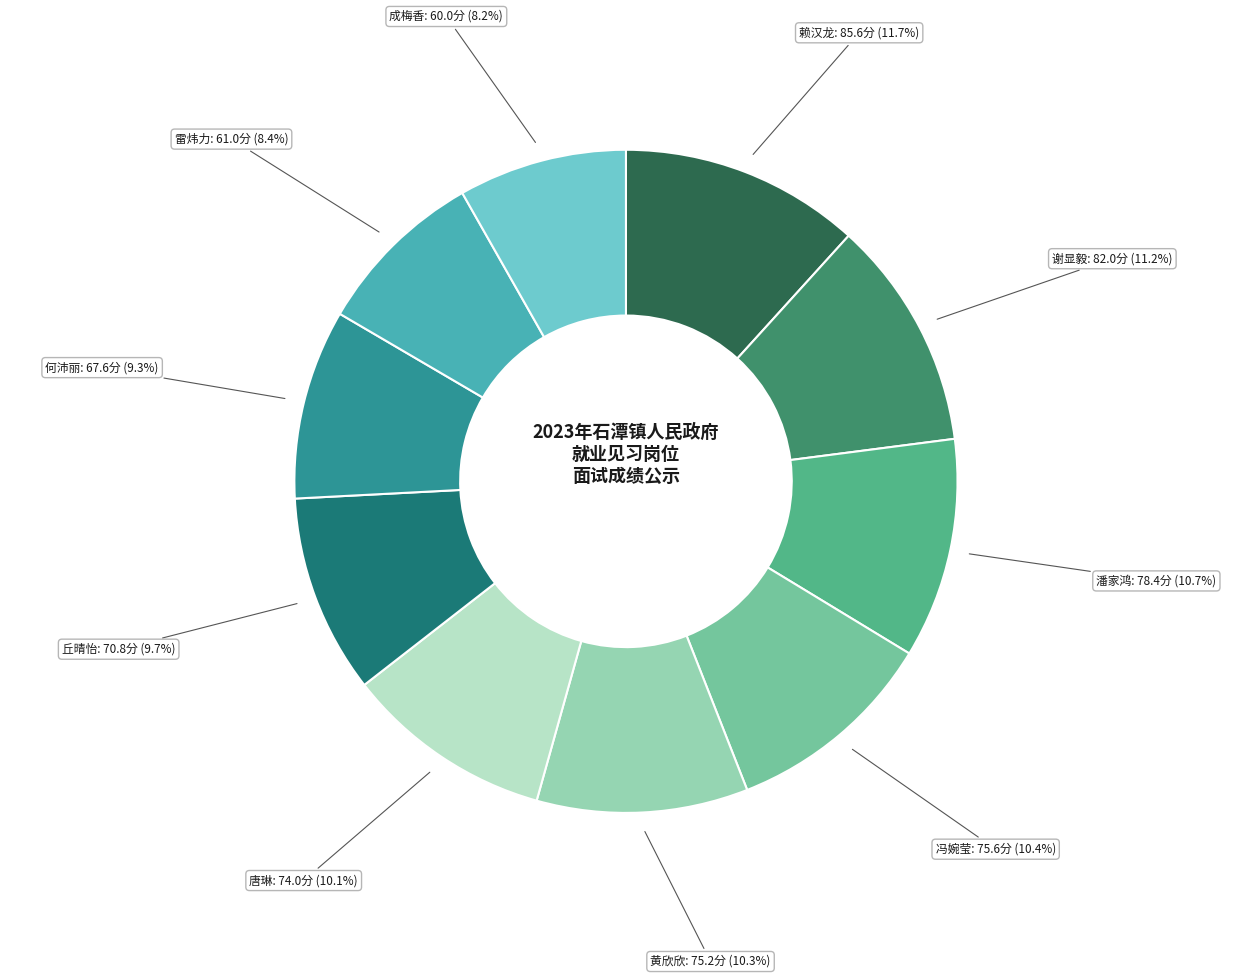

Does 赖汉龙 represent more than half of the total?

No